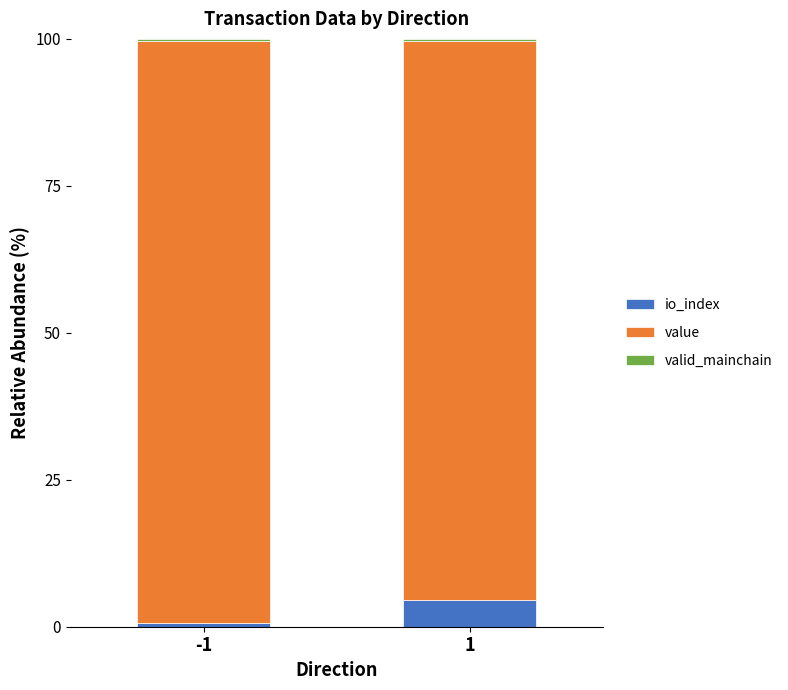

The value of valid_mainchain at 1 is 0.4. True or false?

True